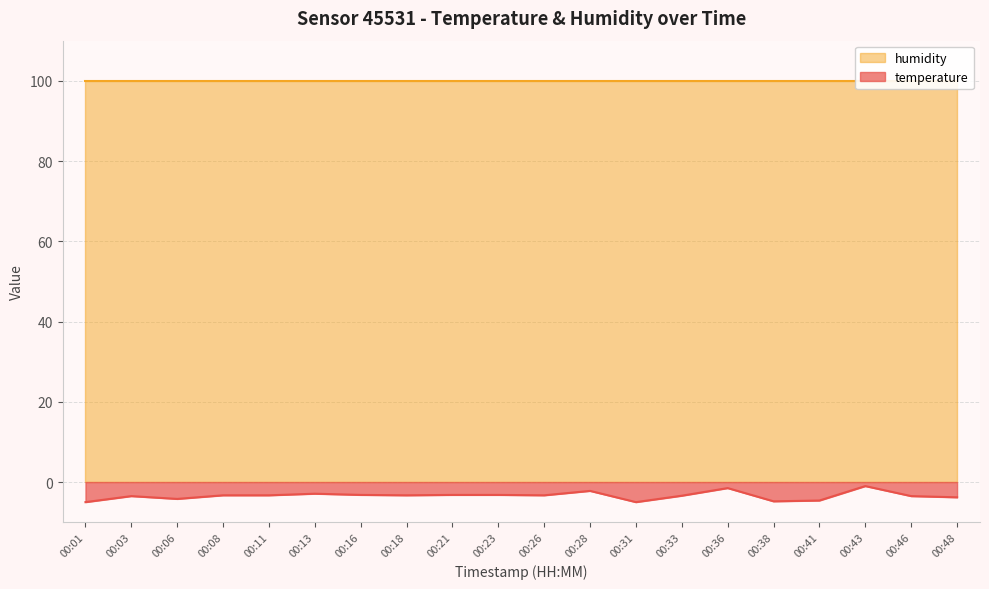

What is the difference between the maximum and minimum values?

4.0